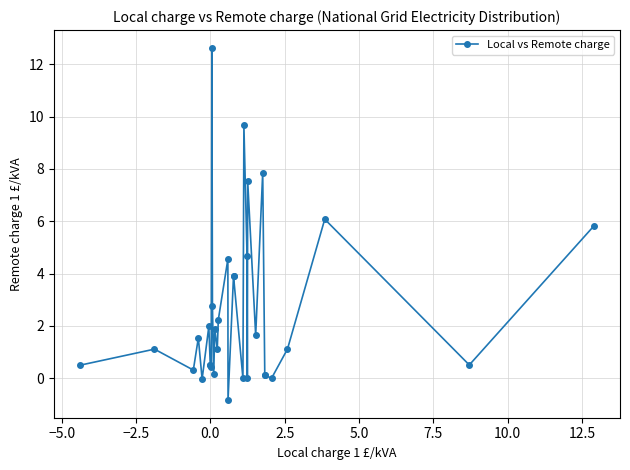

What is the maximum value shown in the chart?

12.6